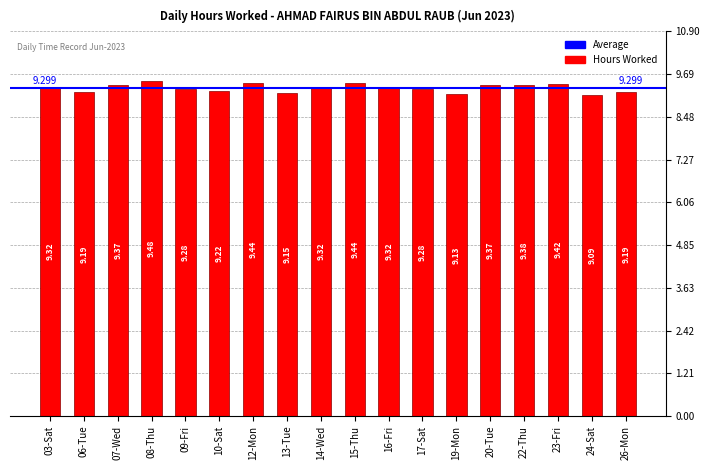

The value at 13-Tue is 9.2. True or false?

True